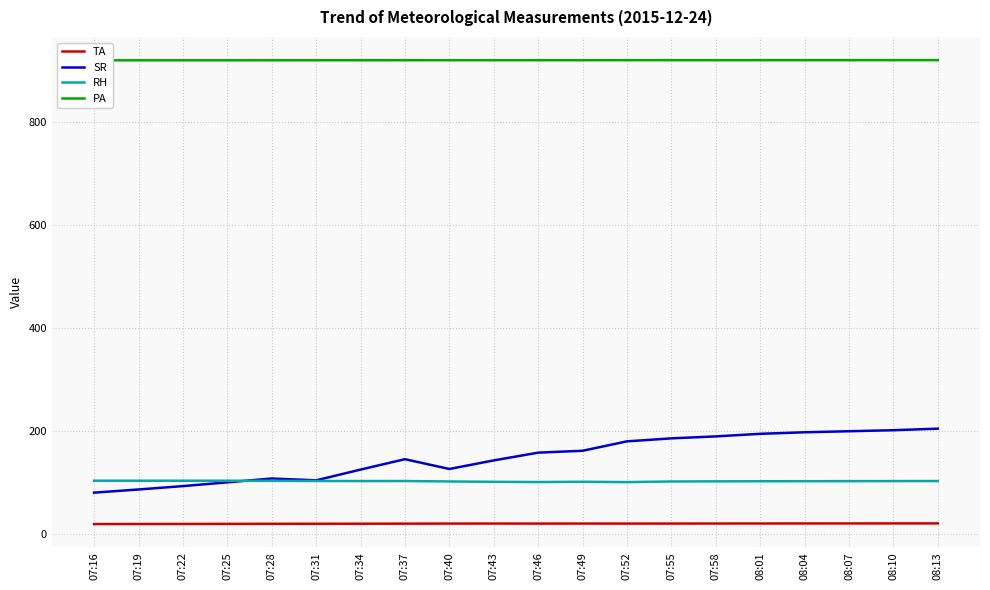

True or false: SR has more than 2 points higher than both neighbors.

False